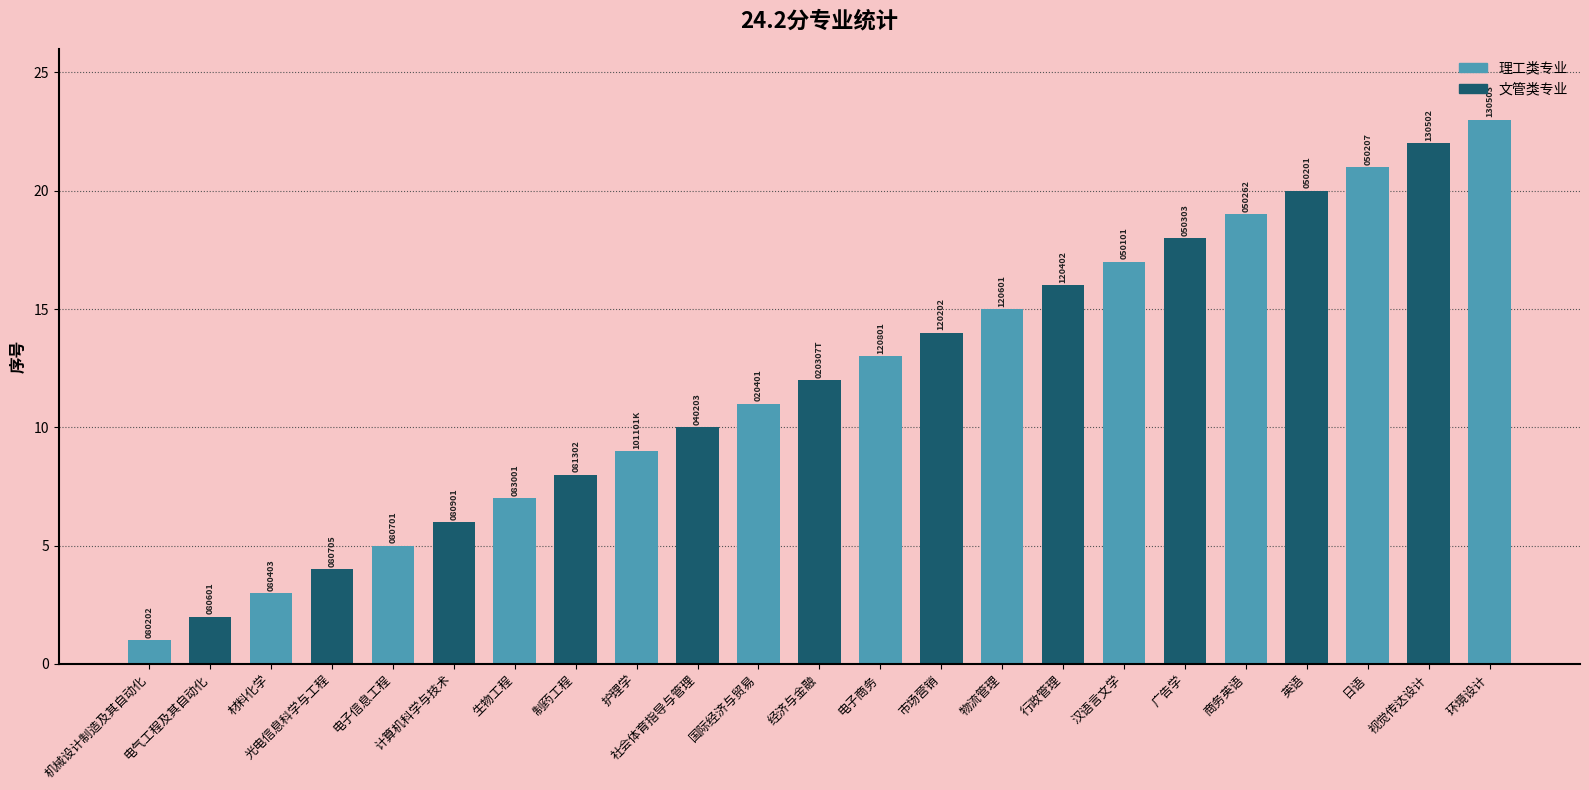

List the labels in order of value, smallest first.

机械设计制造及其自动化, 电气工程及其自动化, 材料化学, 光电信息科学与工程, 电子信息工程, 计算机科学与技术, 生物工程, 制药工程, 护理学, 社会体育指导与管理, 国际经济与贸易, 经济与金融, 电子商务, 市场营销, 物流管理, 行政管理, 汉语言文学, 广告学, 商务英语, 英语, 日语, 视觉传达设计, 环境设计